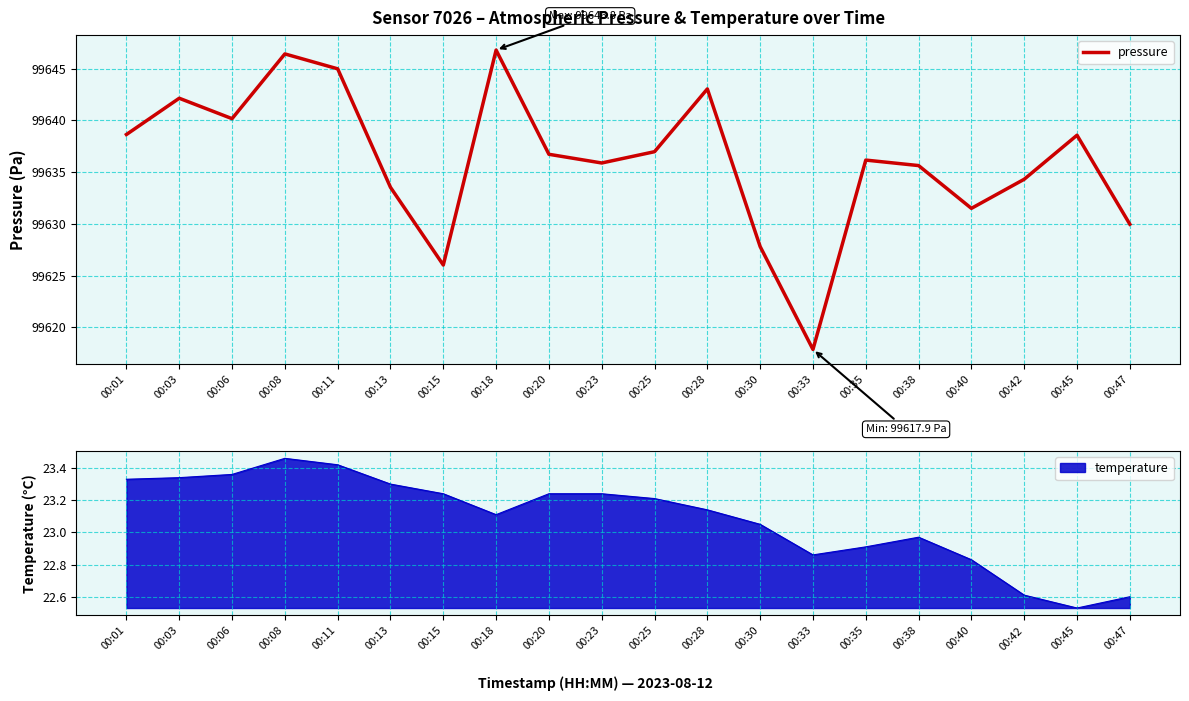

What is the difference between the values at 00:38 and 00:15?

9.6